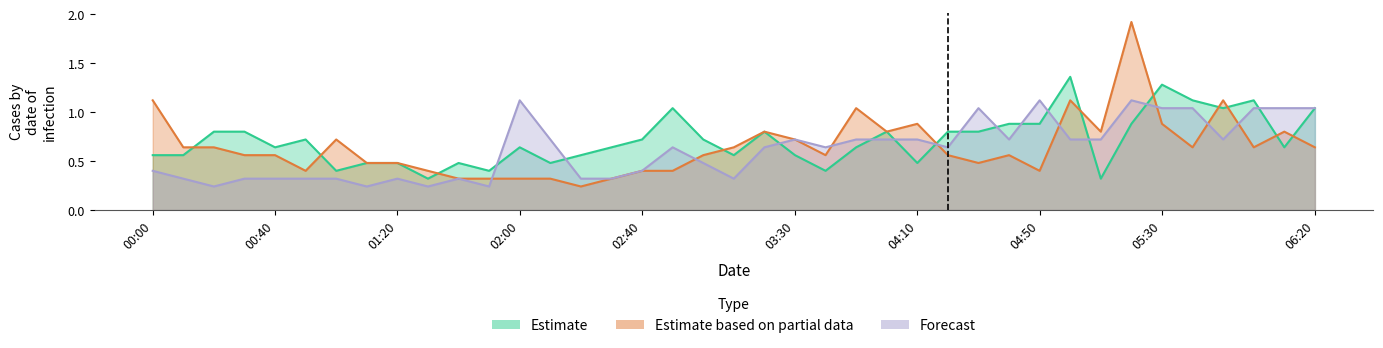

How many distinct data groups are displayed?

3